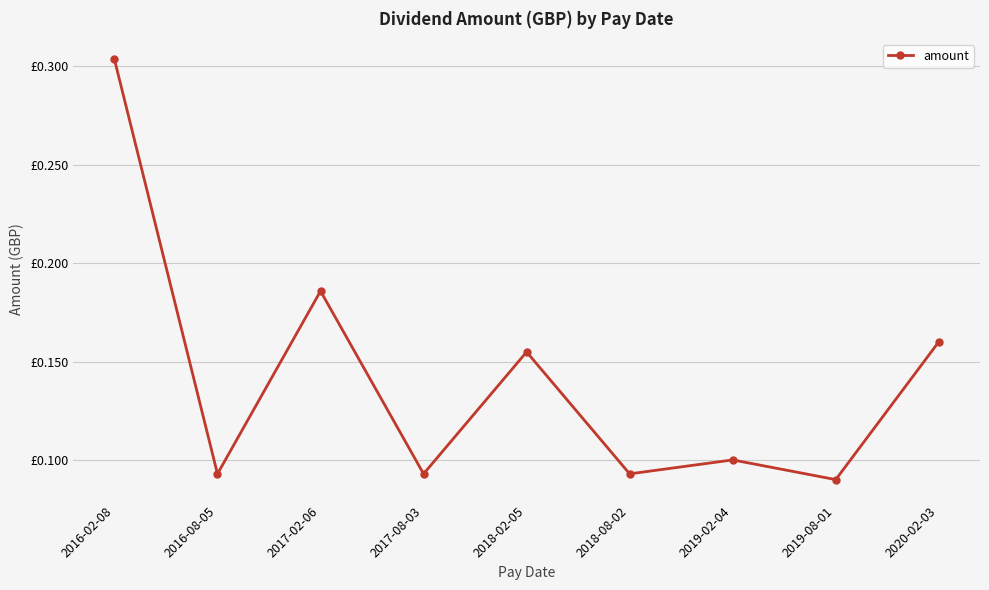

Between 2017-02-06 and 2019-02-04, which is larger?

2017-02-06